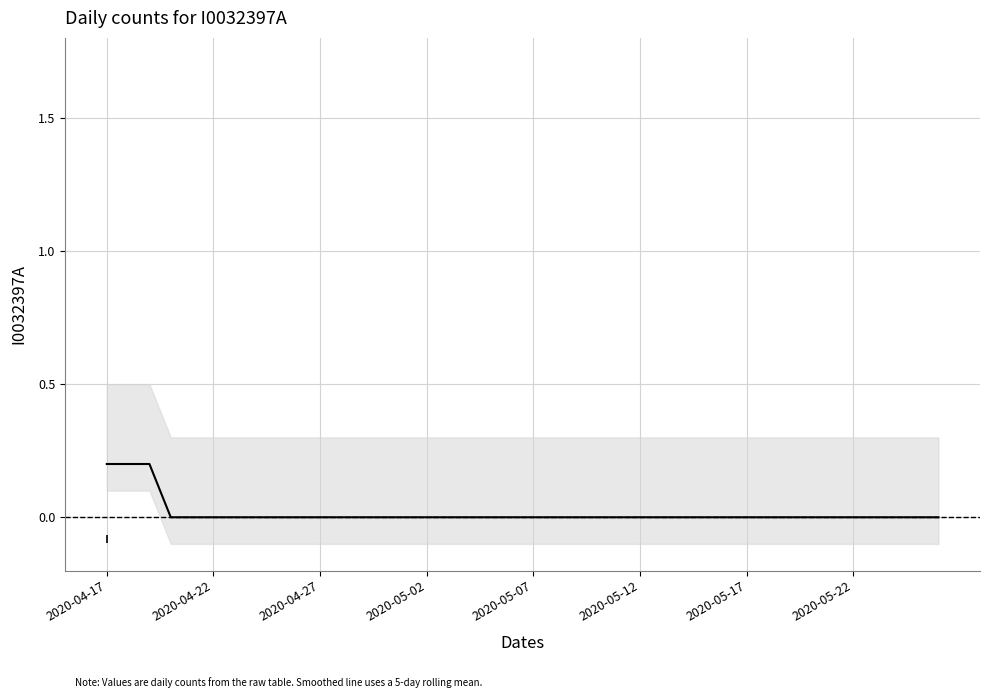

Count the values in the range 0 to 1.

40